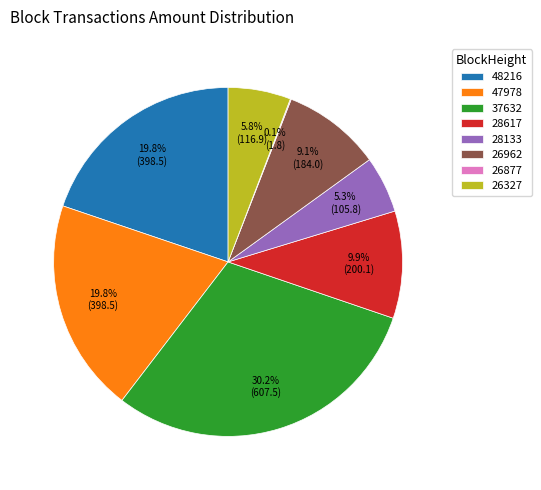

Which category has the biggest portion of the pie?

37632